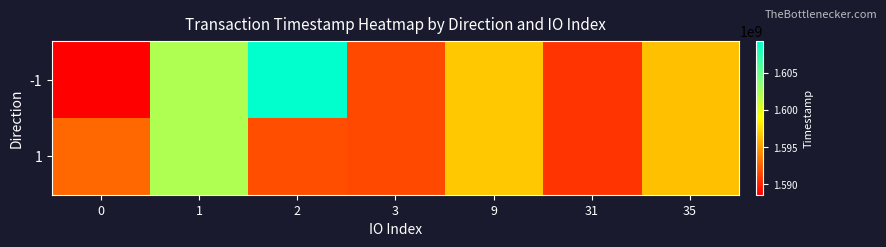

At how many categories does at least one series exceed 1606690586?

1